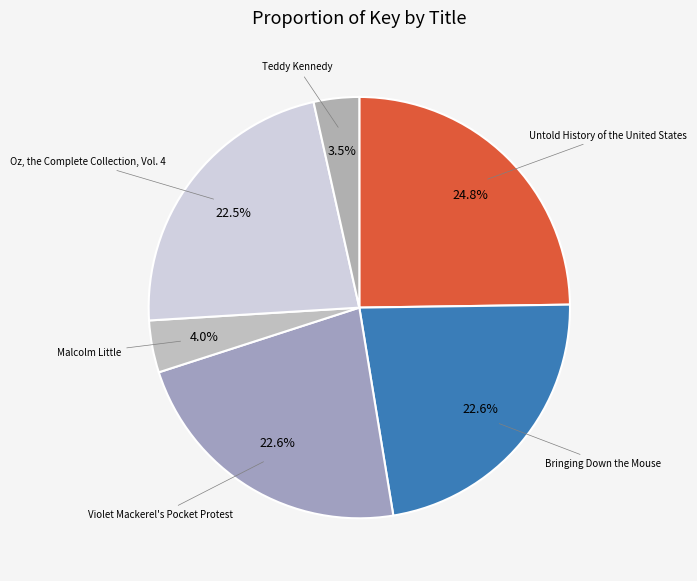

Do Bringing Down the Mouse and Violet Mackerel's Pocket Protest together represent more than half of the pie?

No